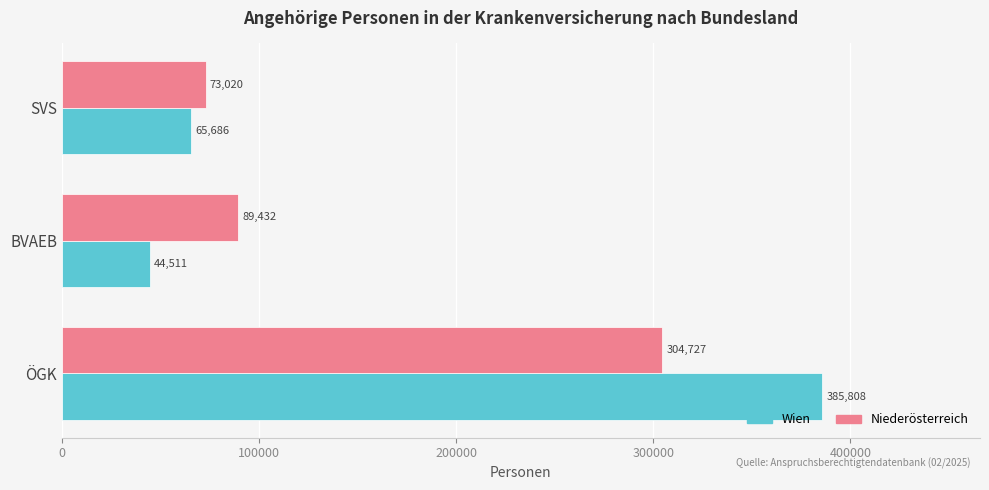

List the series in order of their peak value, lowest first.

Niederösterreich, Wien